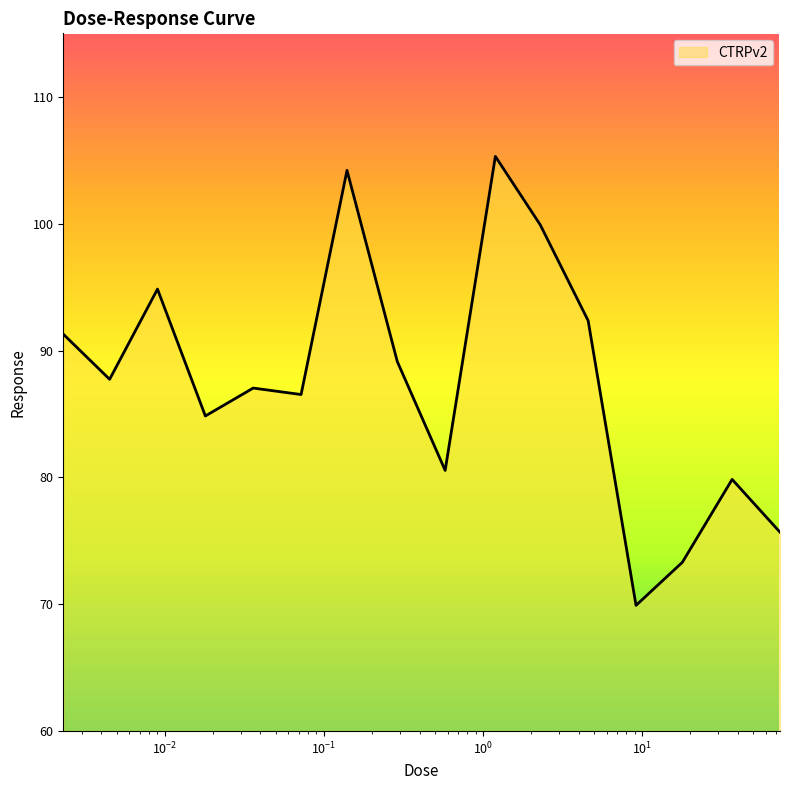

What is the minimum value shown in the chart?

69.9